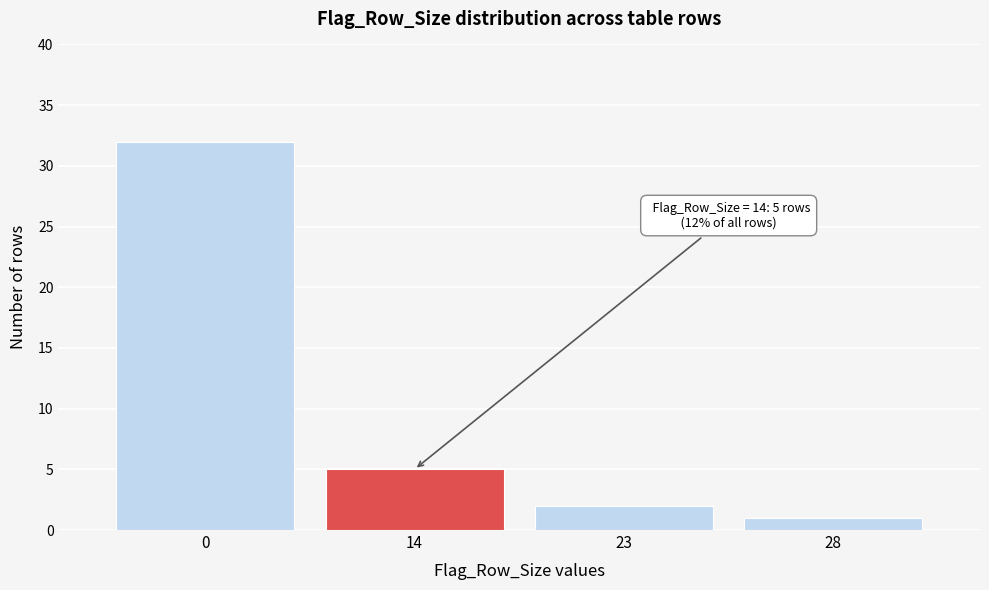

Reading left to right, what are all the values shown in this chart?

0=32	14=5	23=2	28=1